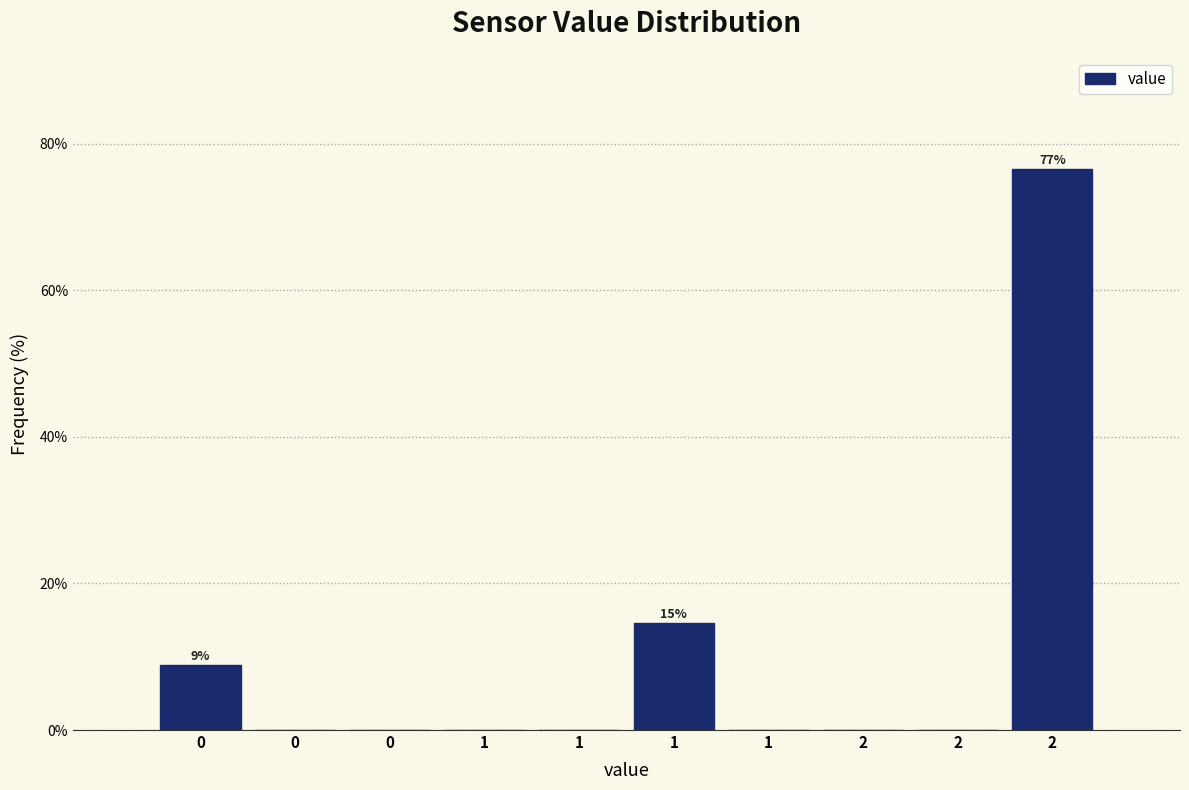

Are the bars horizontal?

No